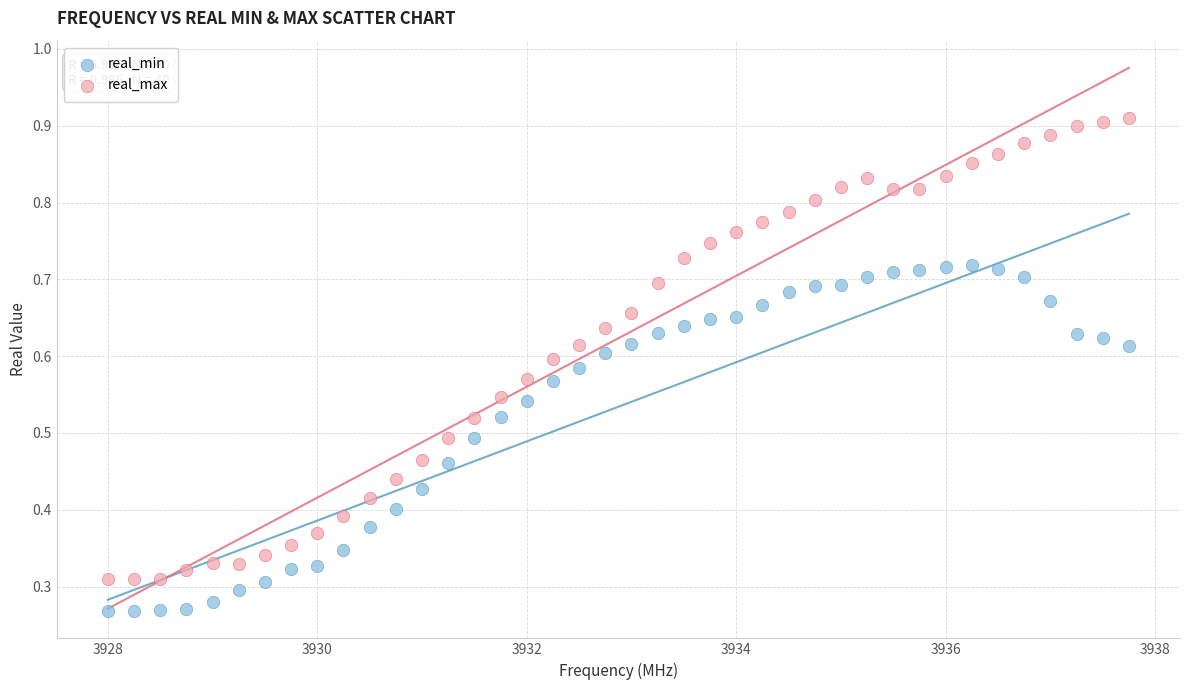

What are all the series names shown in the legend?

real_min, real_max